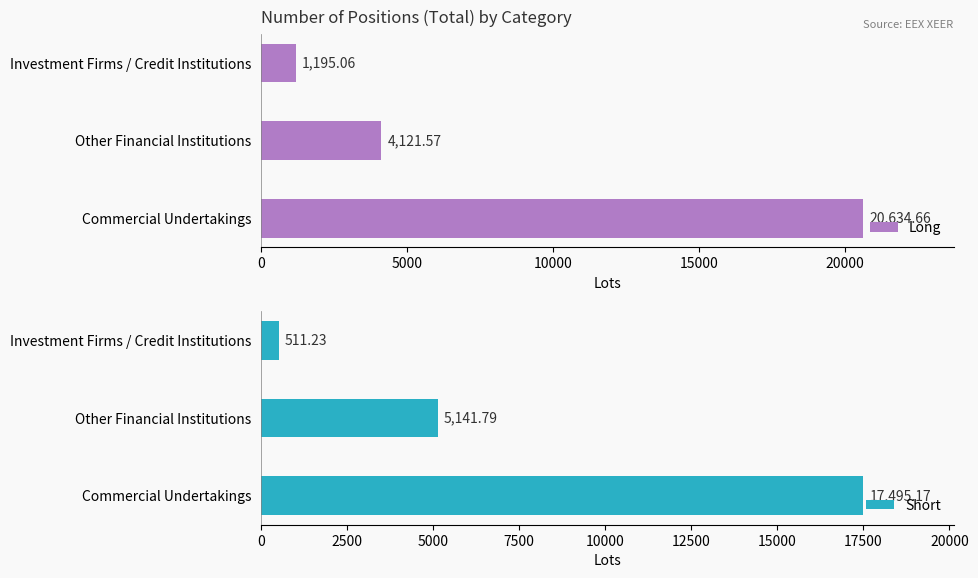

Rank the categories by Short value from highest to lowest.

Commercial Undertakings, Other Financial Institutions, Investment Firms / Credit Institutions